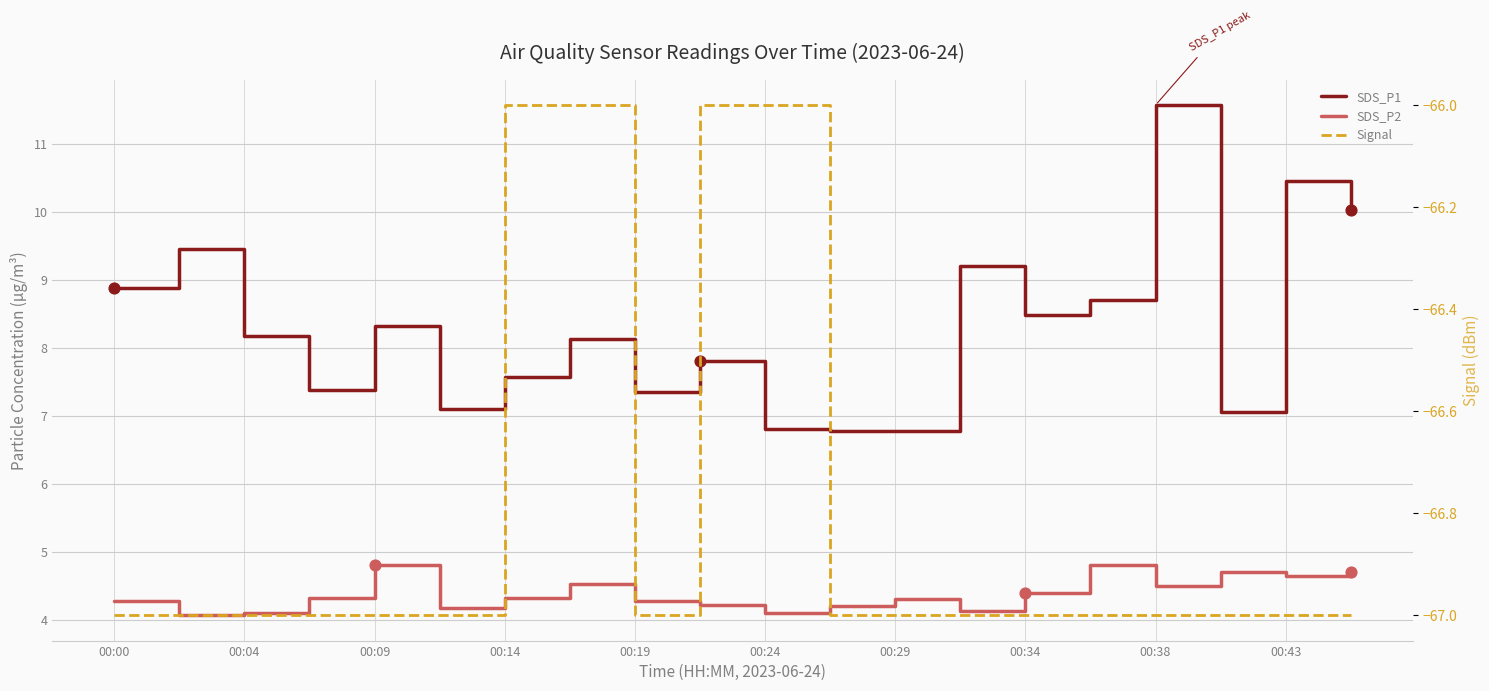

What are all the series names shown in the legend?

SDS_P1, SDS_P2, Signal